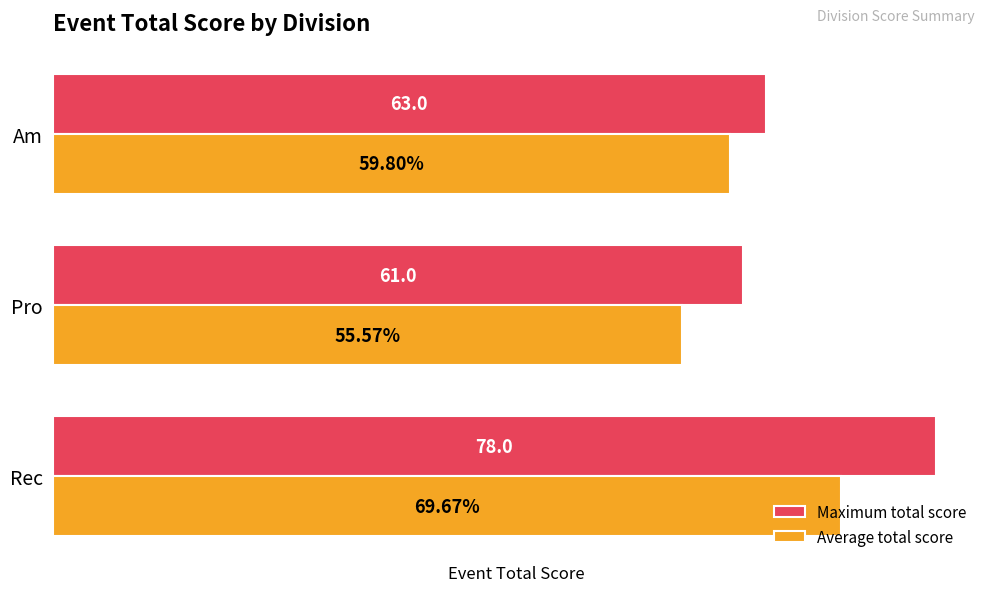

At which label is Average total score closest to 62?

Am